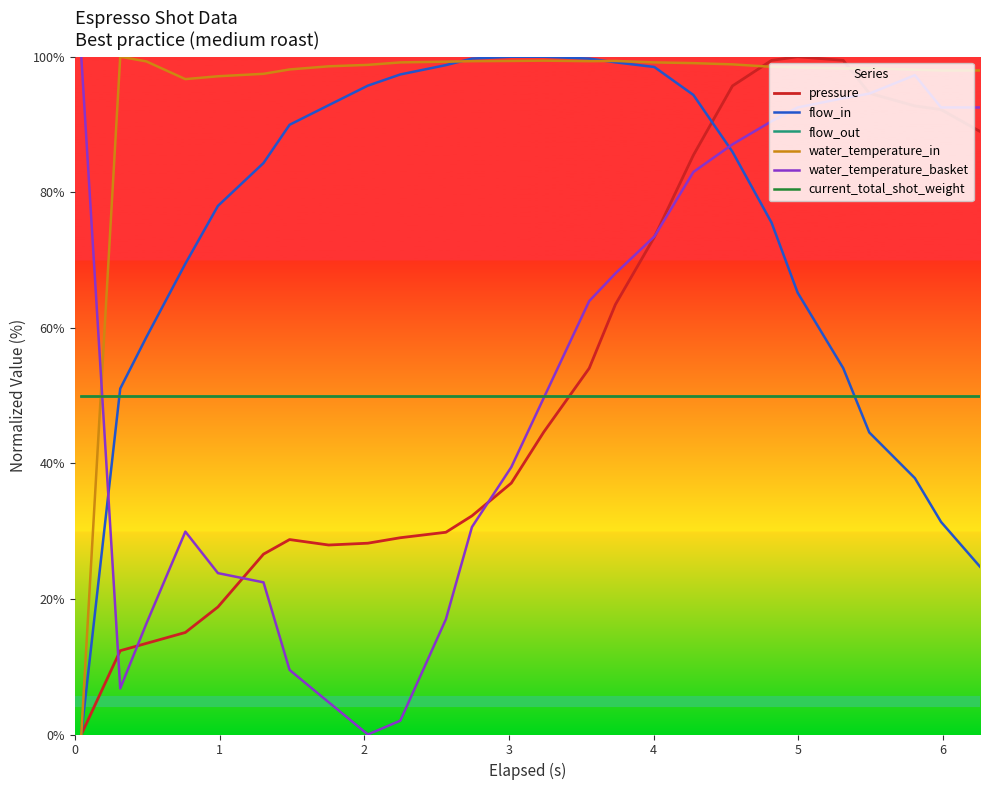

Does the chart have visible grid lines?

No